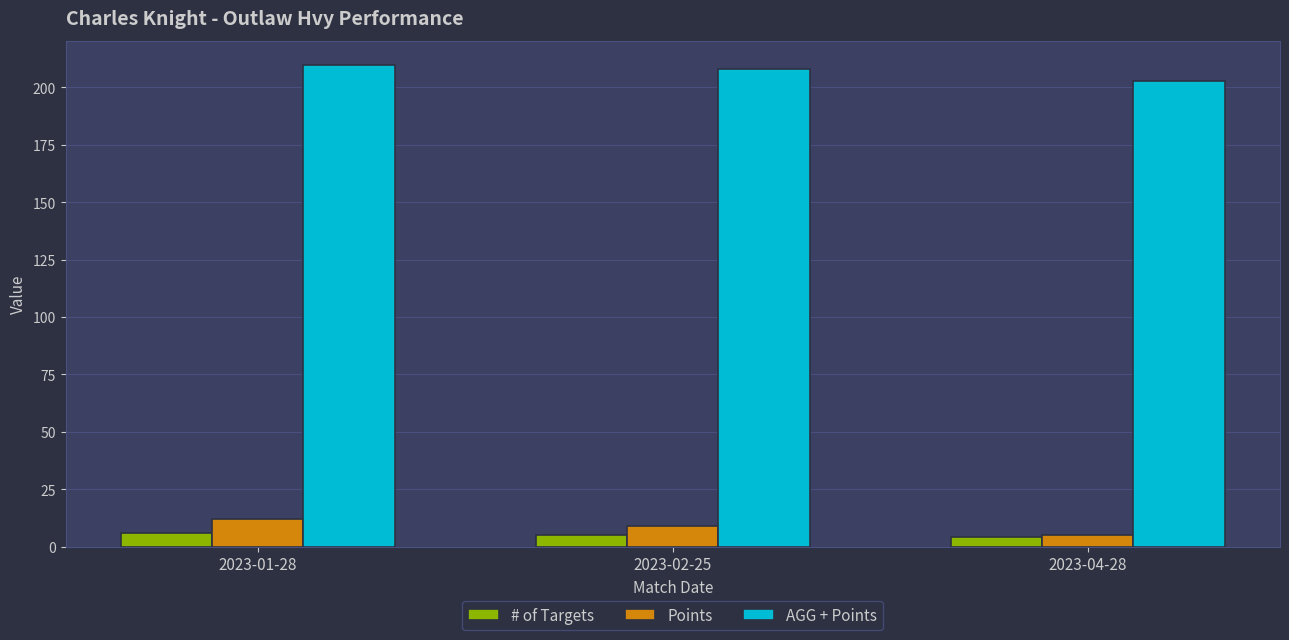

How many bars are there in total?

9